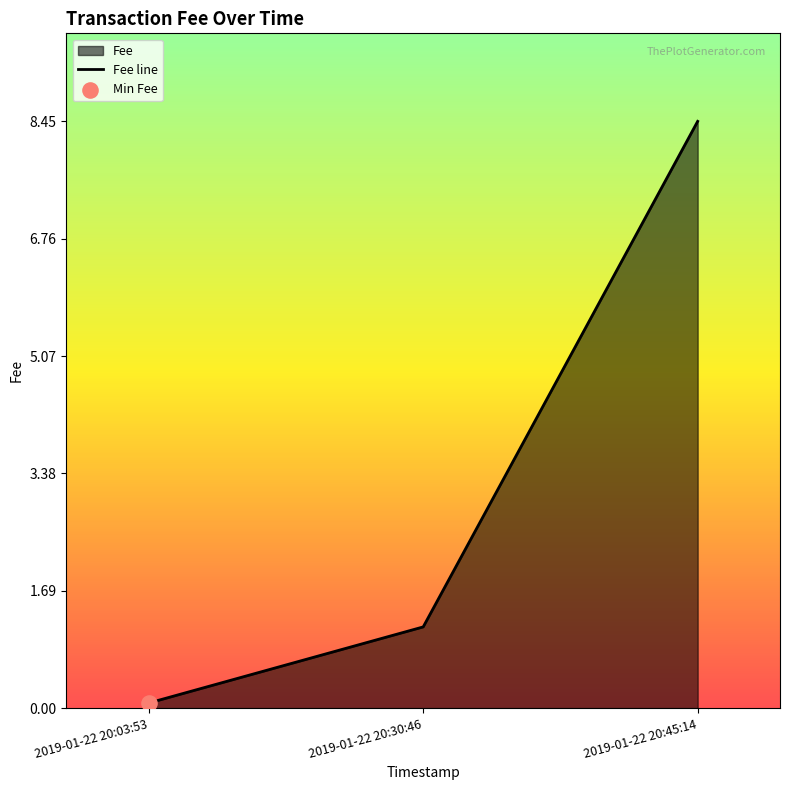

Approximately how many times larger is the value at 2019-01-22 20:30:46 compared to 2019-01-22 20:45:14?

0.1